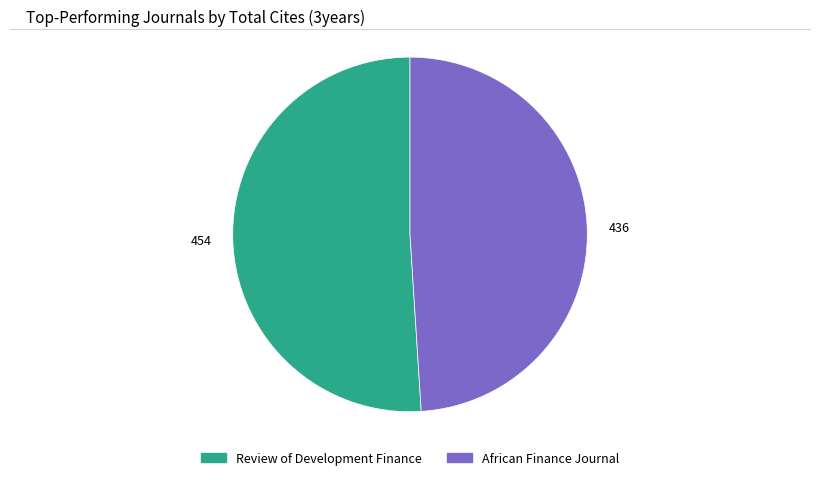

How many segments does this pie chart have?

2